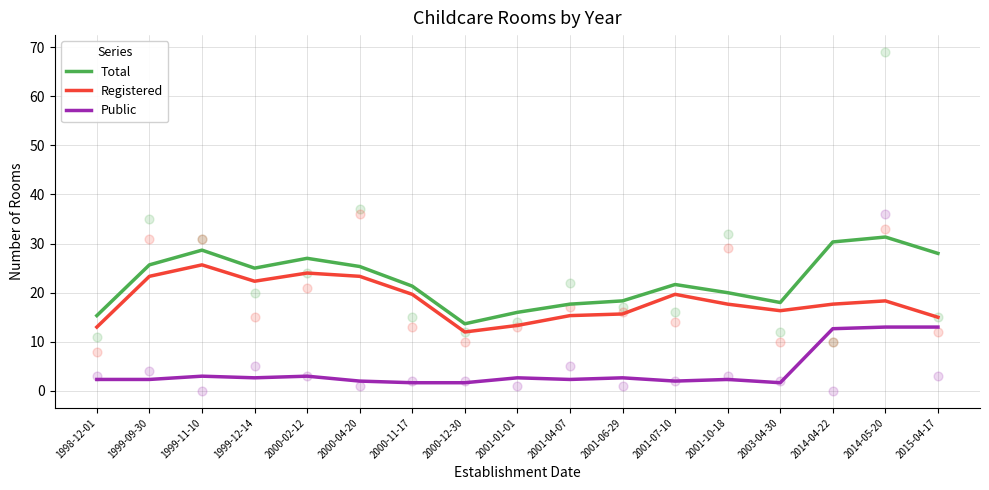

Is the value of Total at 2001-06-29 greater than the value of Registered at 1999-09-30?

No